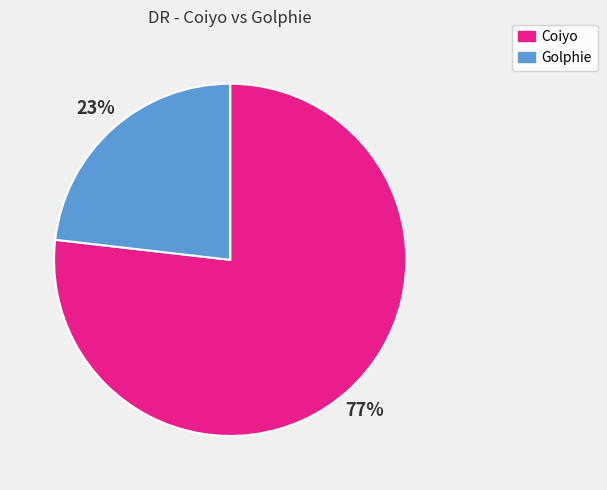

To the nearest percent, what is the combined percentage of Coiyo and Golphie?

100%